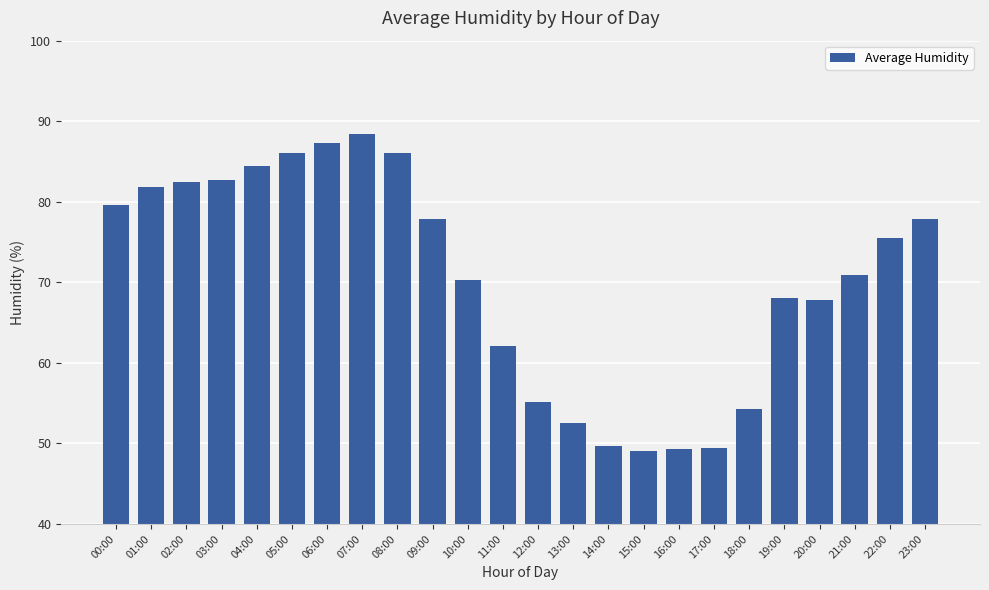

What is the sum of the values at 08:00 and 00:00?

165.6